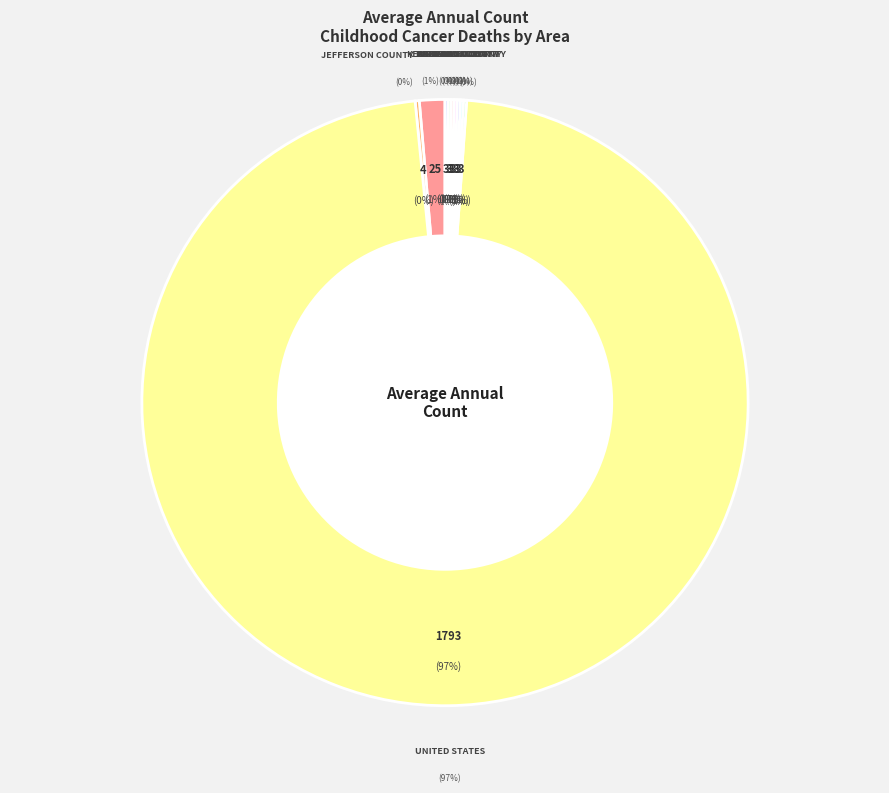

Is it true that Adair County is 0% of the pie?

True